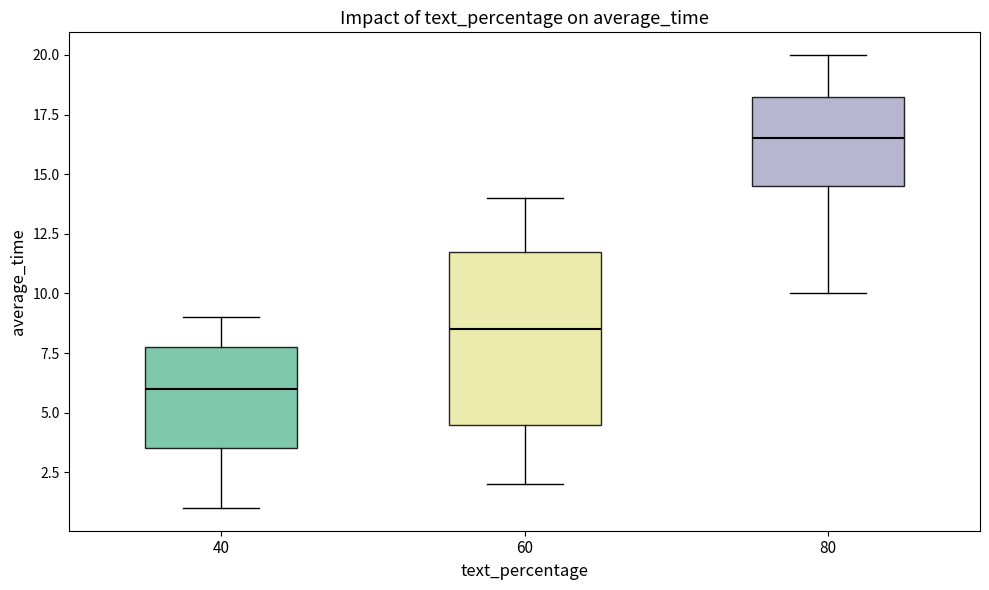

Which box has the lowest median line?

40